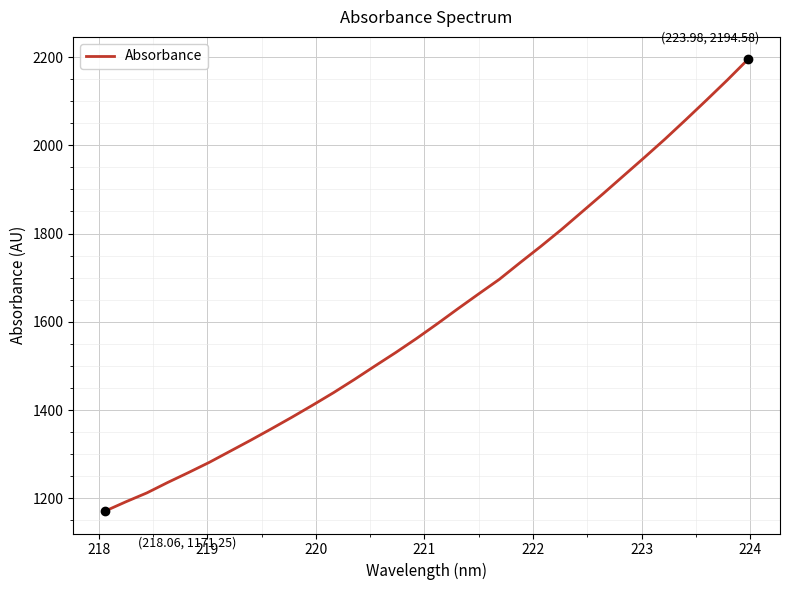

What is the difference between the maximum and minimum values?

1023.3